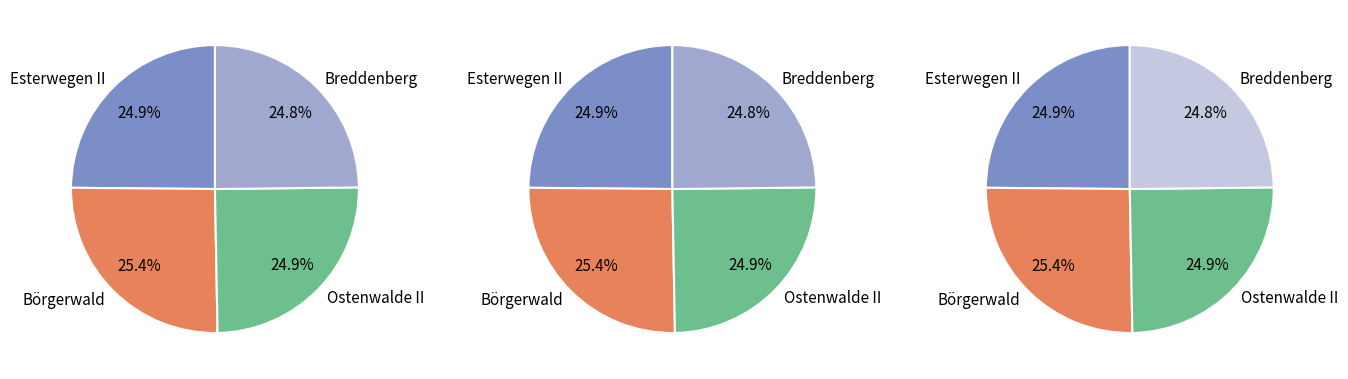

True or false: Ostenwalde II accounts for 25% of the total.

True